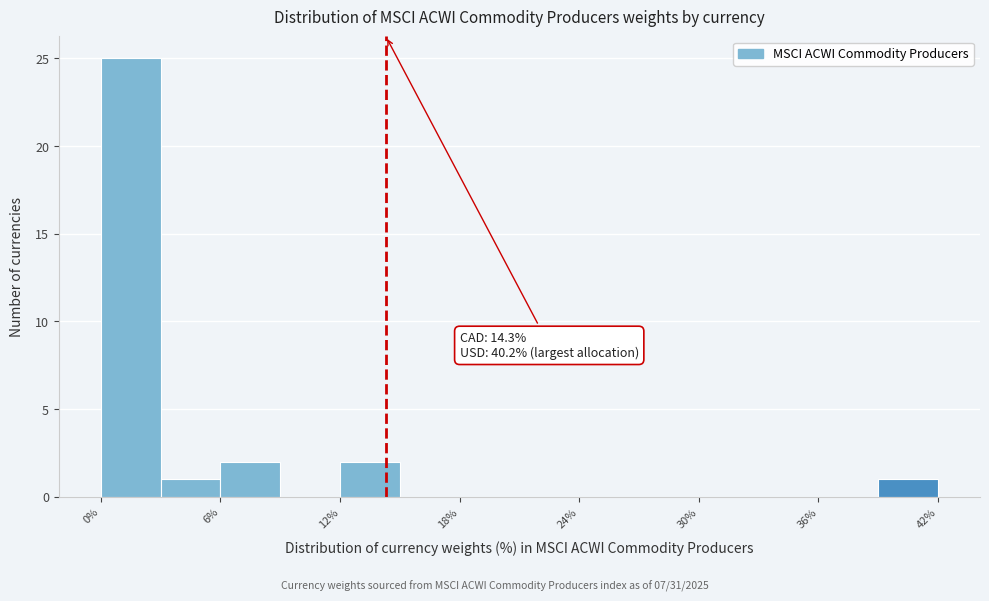

Read against the x-axis, roughly where is the centre of the tallest bar?

2